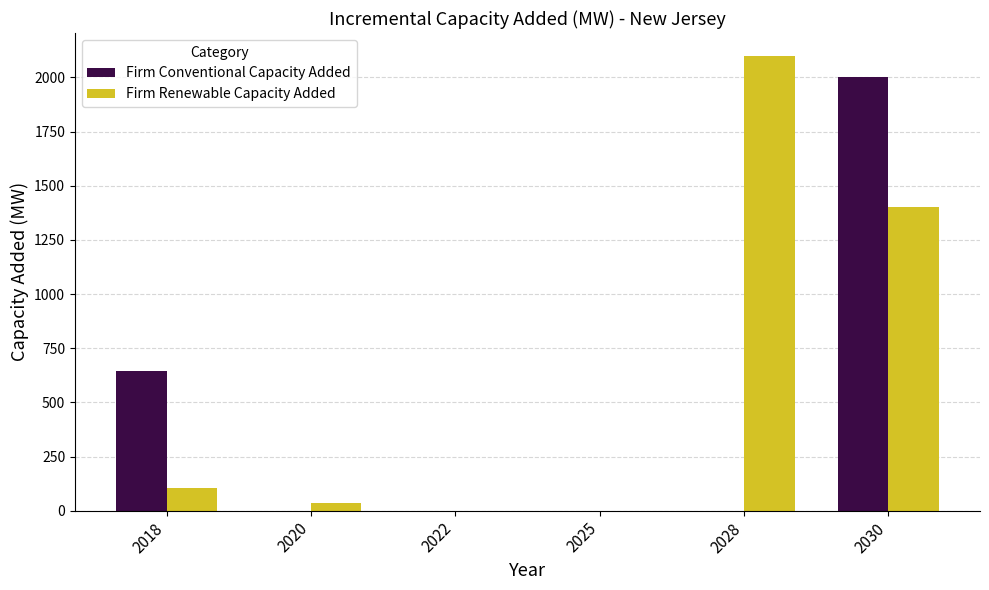

Which series changed the most between 2018 and 2028?

Firm Renewable Capacity Added